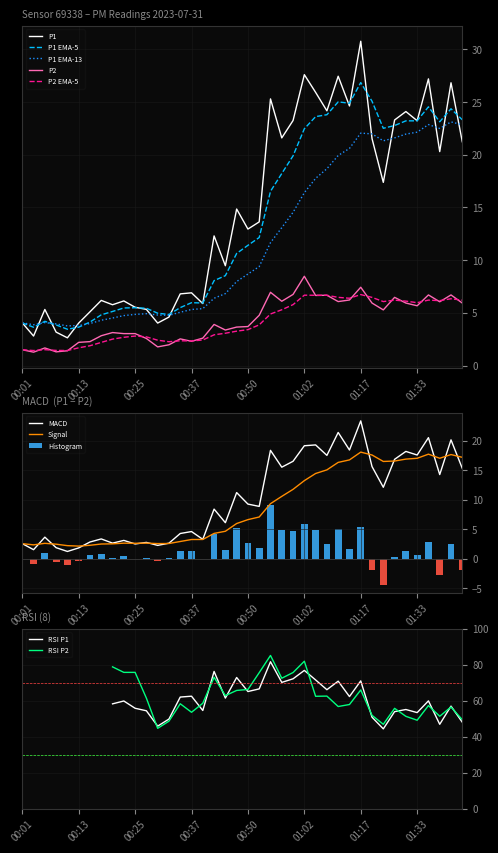

At how many categories does at least one series exceed 21?

16